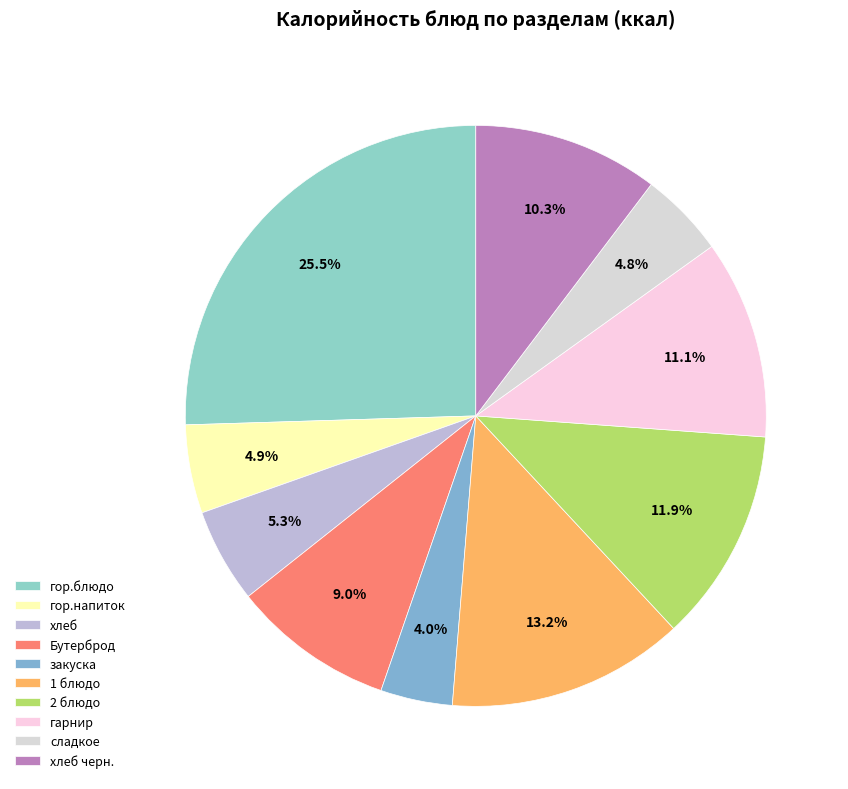

Is there a majority slice in this chart?

No